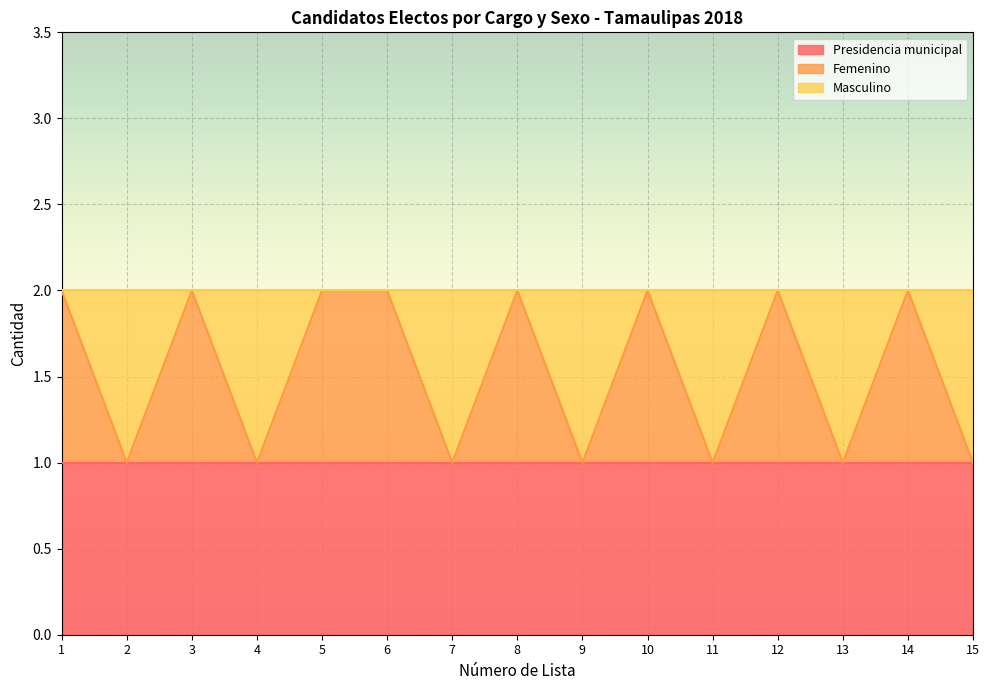

At which category is the sum across all series the highest?

1